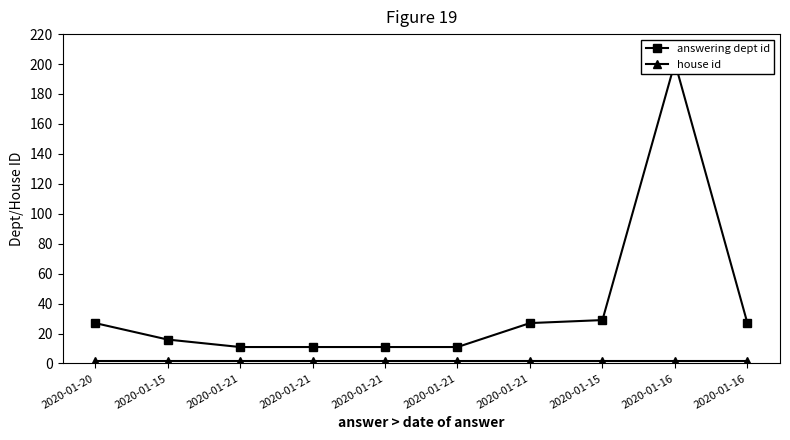

What is the sum of the answering dept id values at 2020-01-15 and 2020-01-16?

217